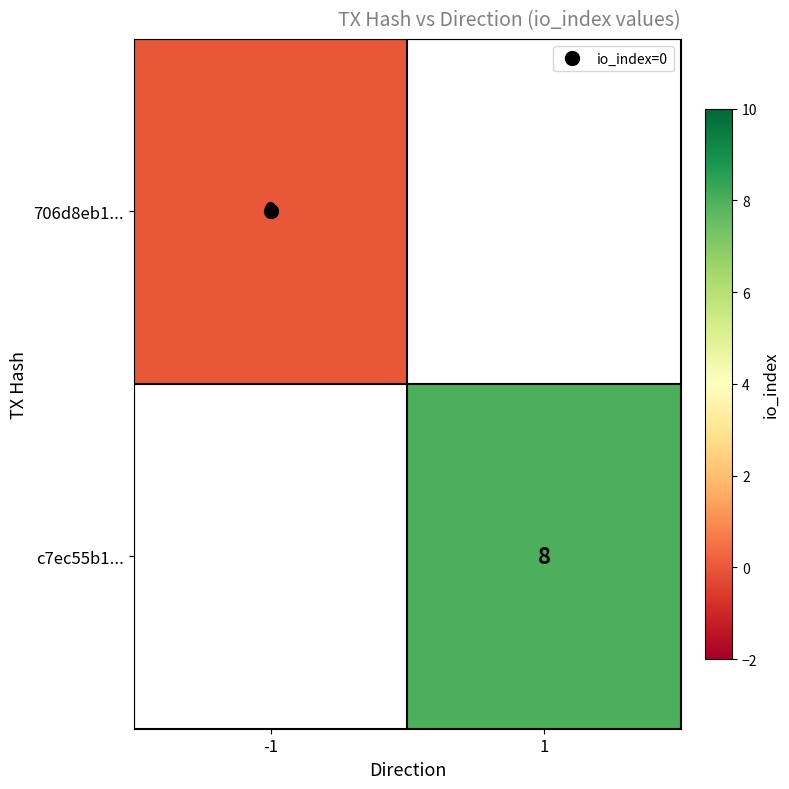

List the series in order of their peak value, lowest first.

706d8eb1..., c7ec55b1...